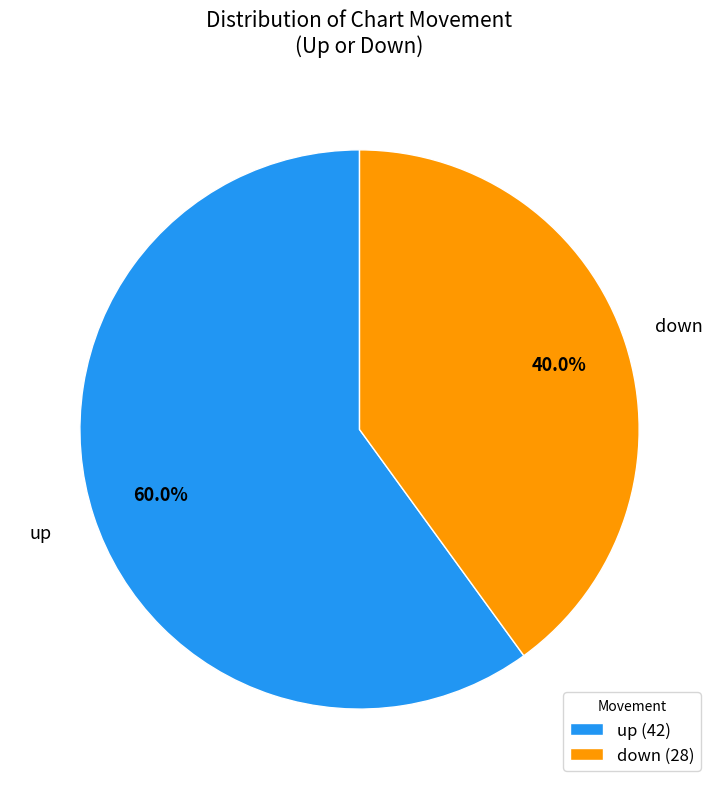

Which has a higher value, down or up?

up